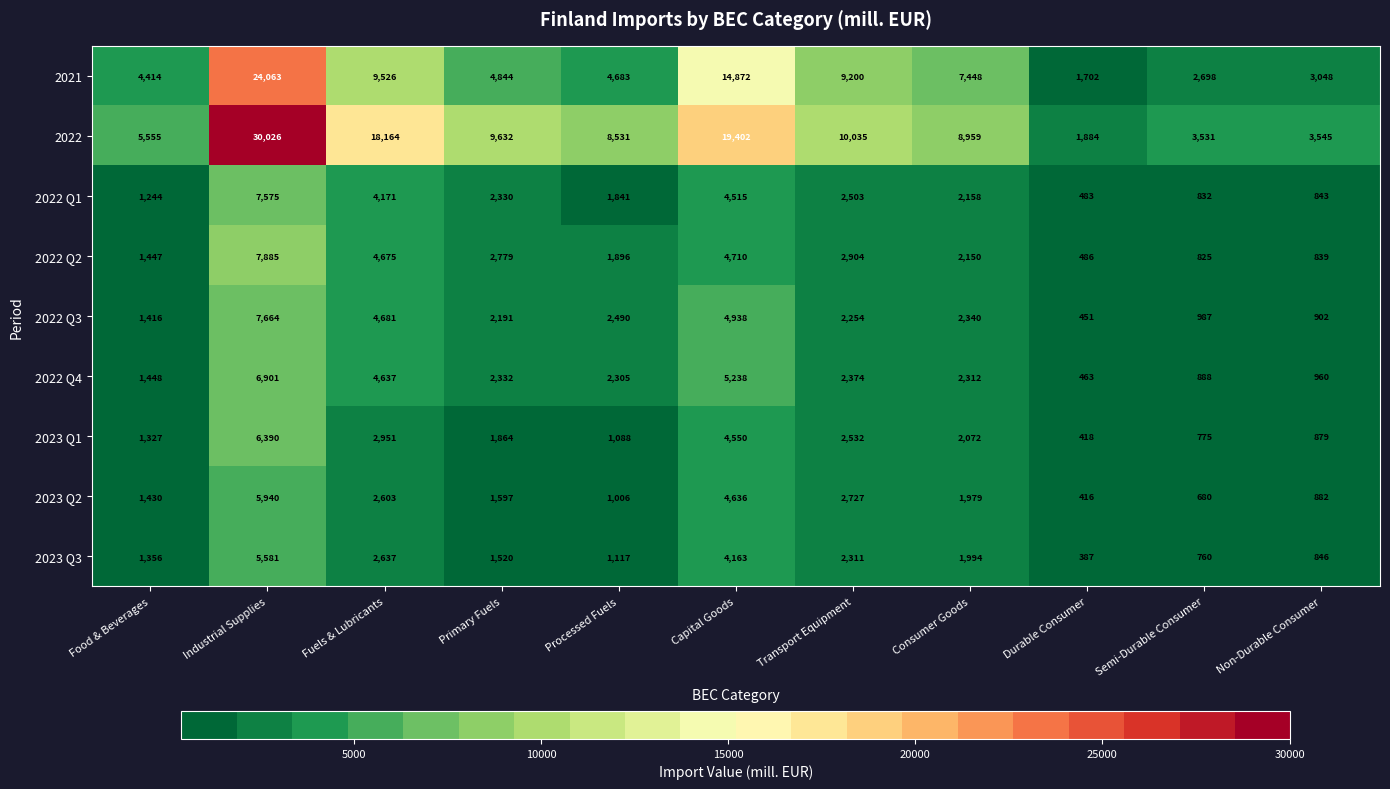

What is the maximum value shown in the chart?

30026